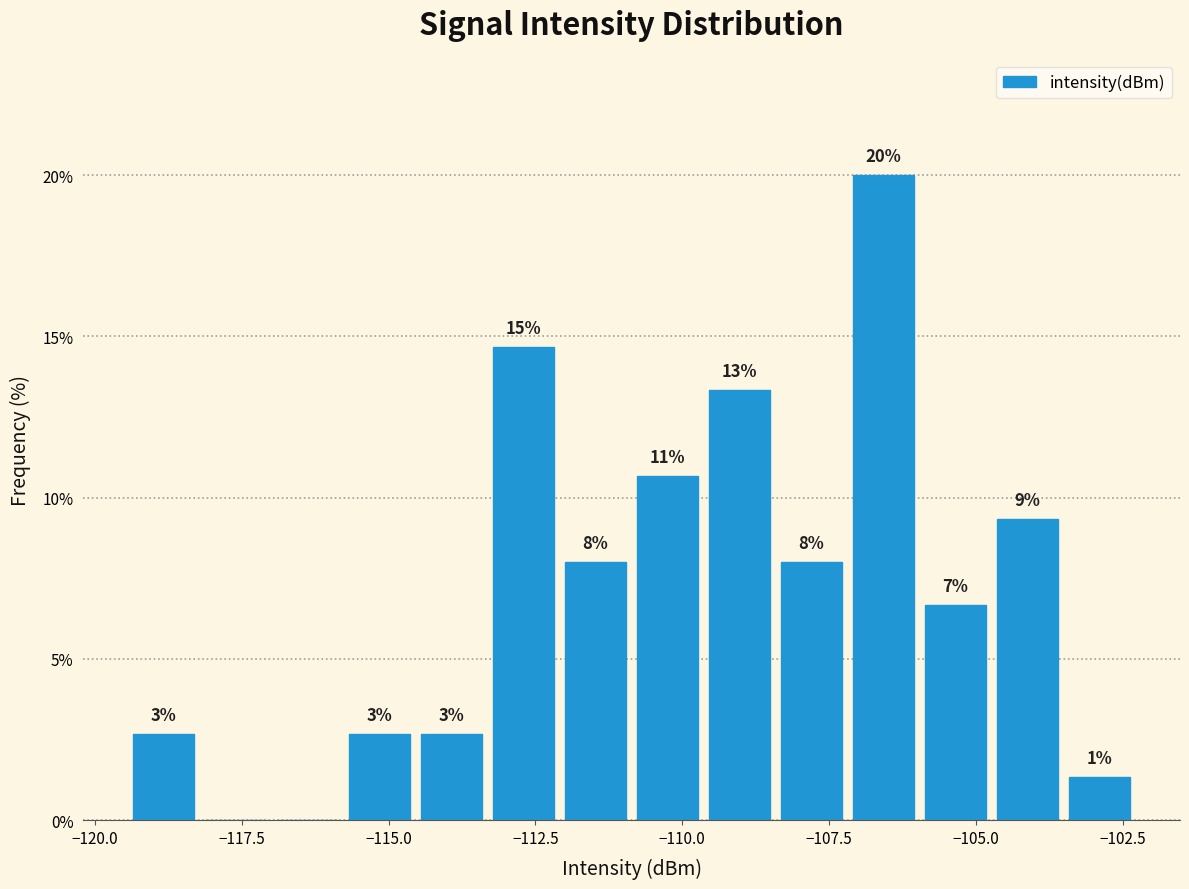

Read against the x-axis, roughly where is the centre of the tallest bar?

-106.5